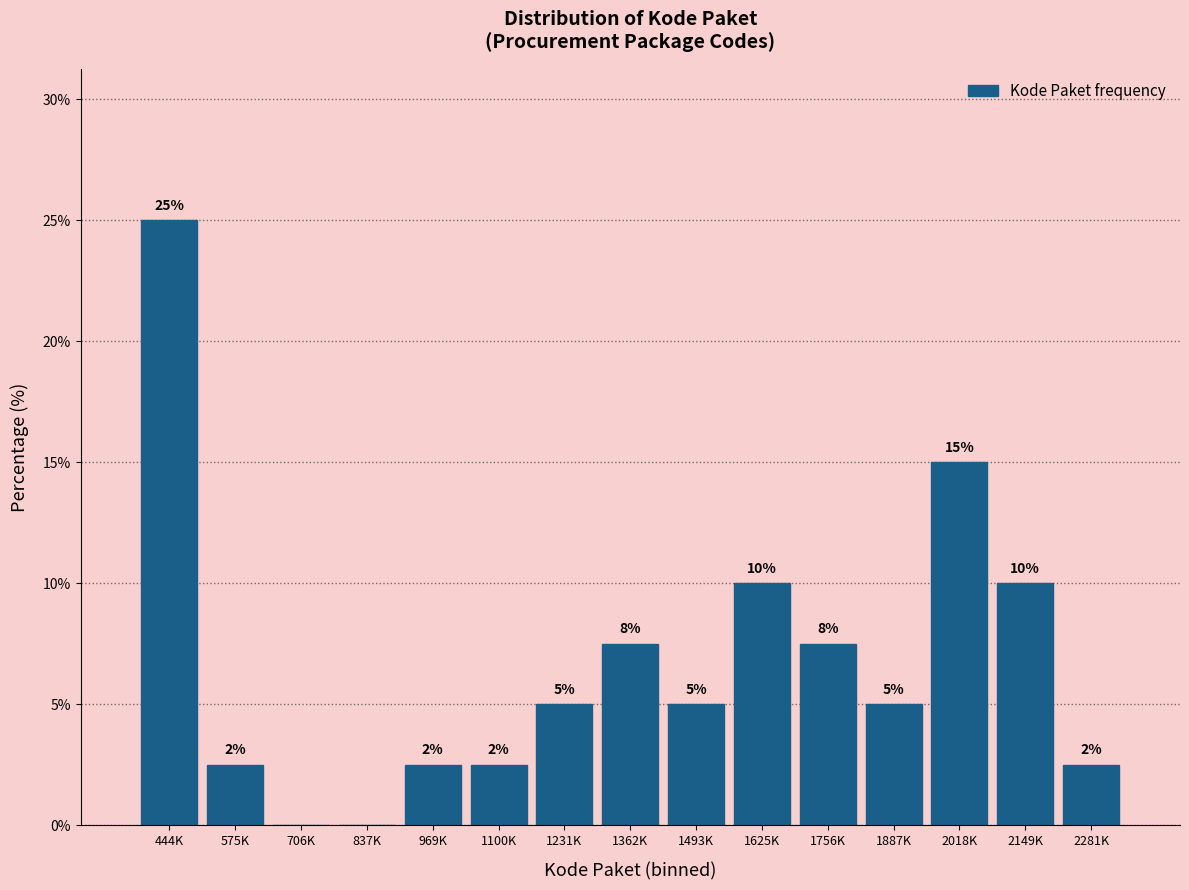

What is the sum of the values at 2149K and 1231K?

15.0